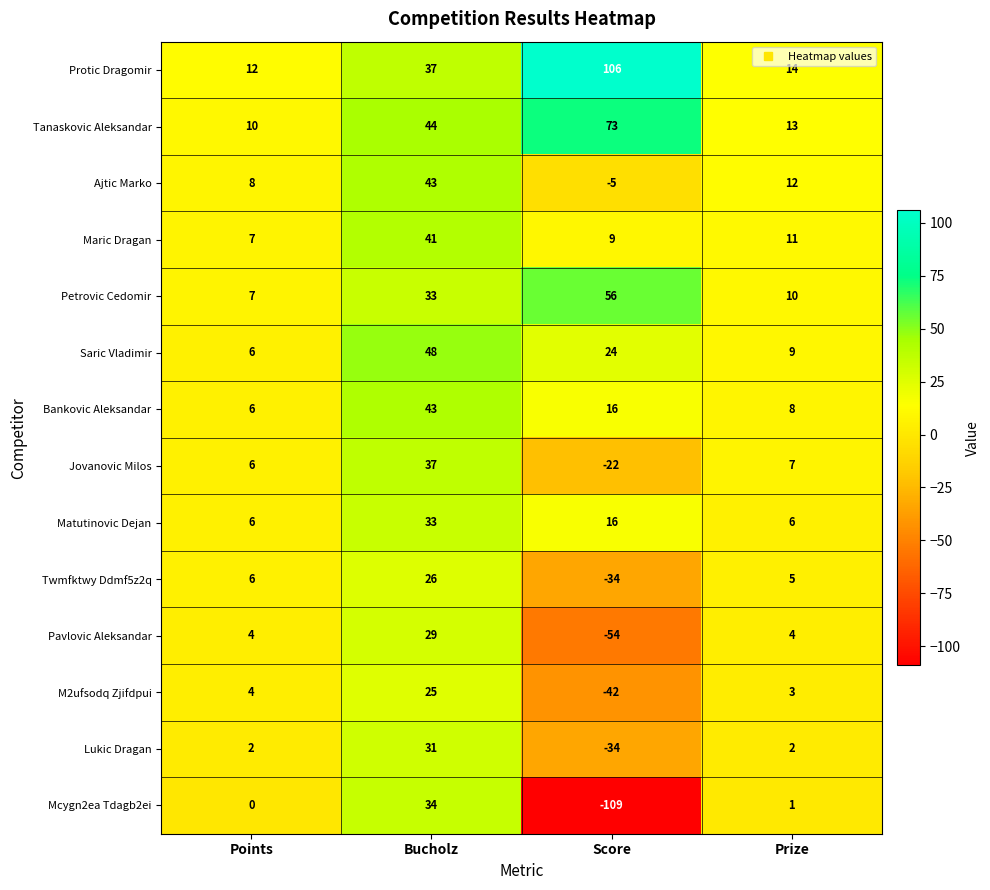

How many data points does each series have?

4